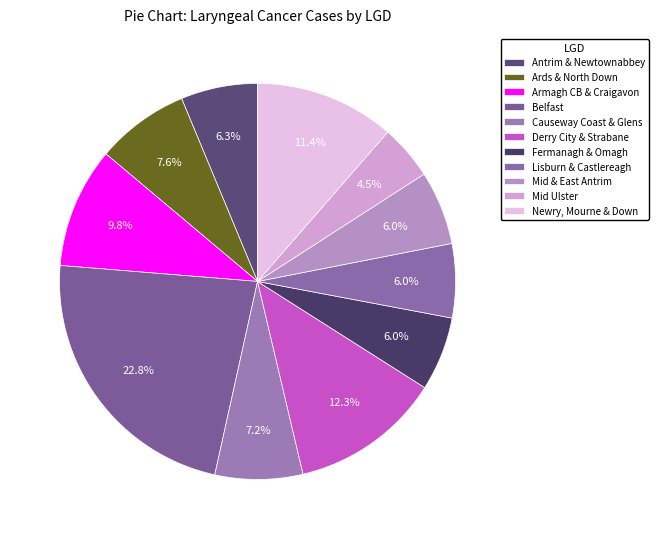

Count the number of slices in the pie.

11